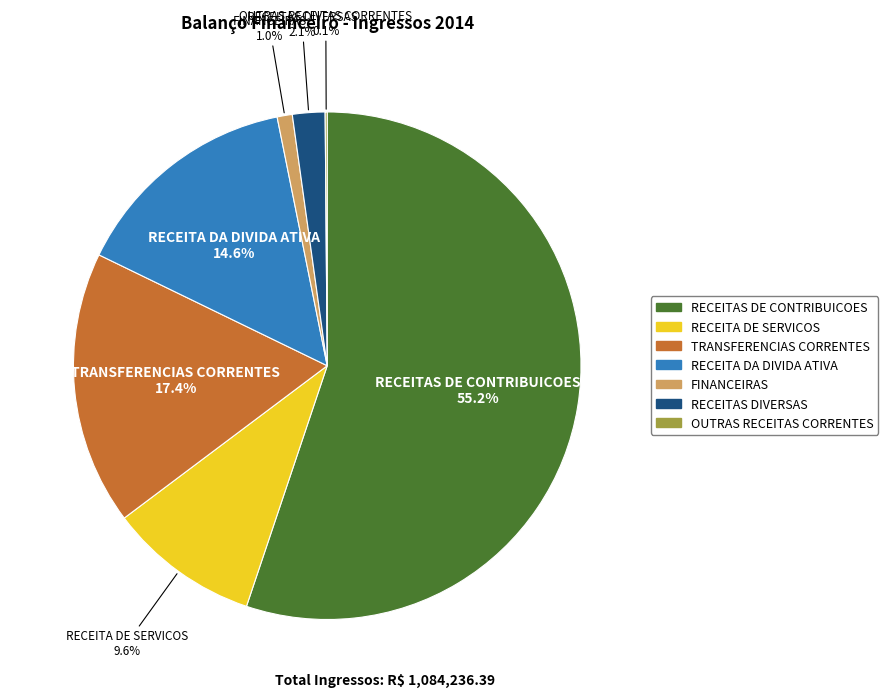

To the nearest percent, what portion does RECEITAS DIVERSAS represent?

2%